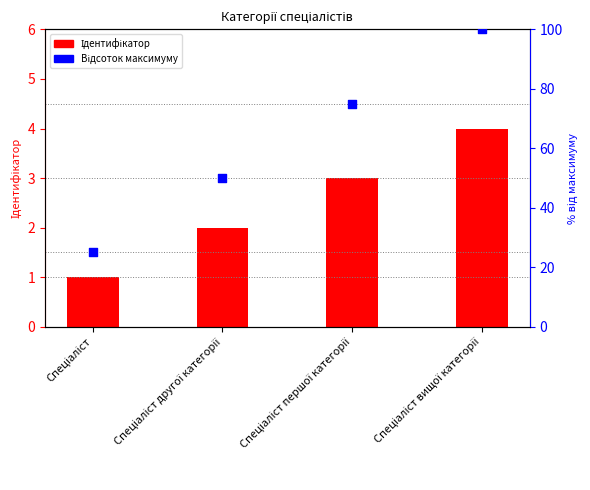

Is the value of Ідентифікатор at Спеціаліст першої категорії greater than the value of Відсоток максимуму at Спеціаліст?

No